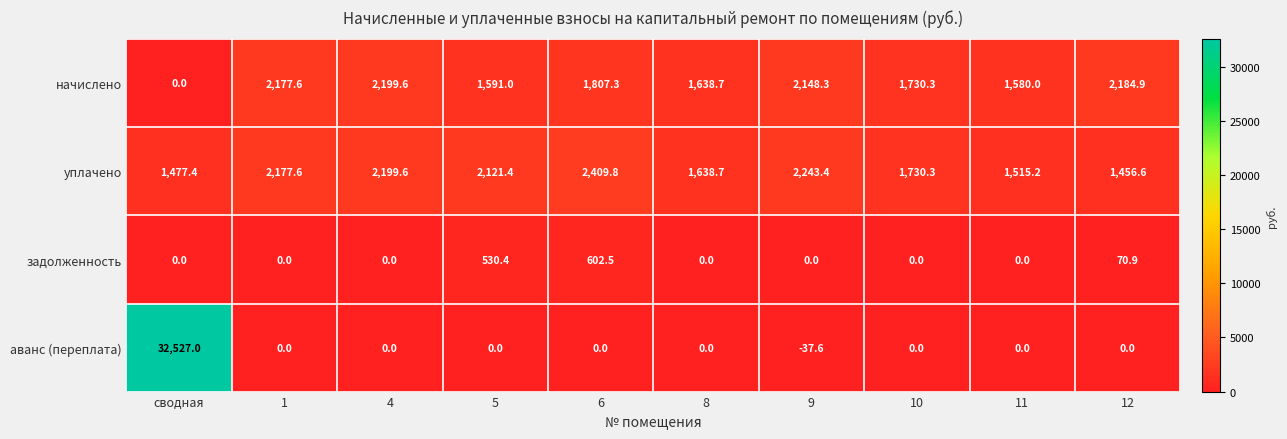

Where is начислено nearest to the value 1099?

11